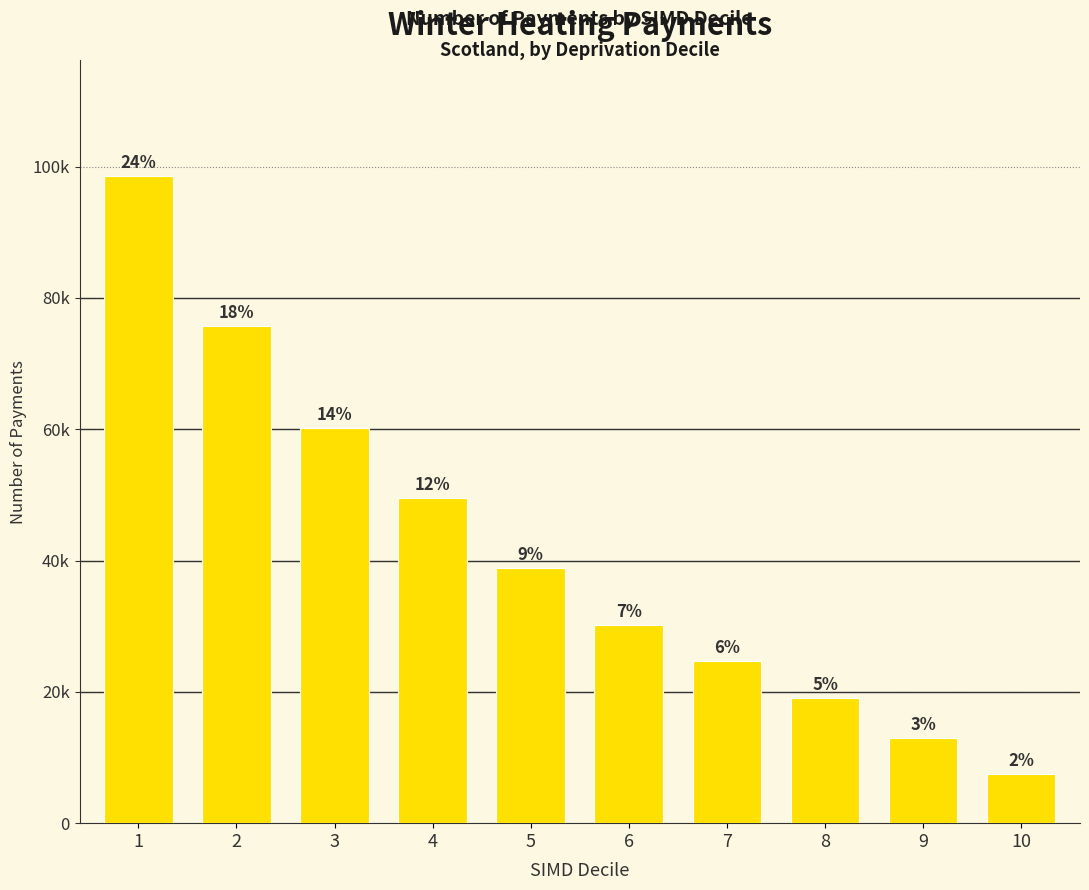

How many bars are there in total?

10